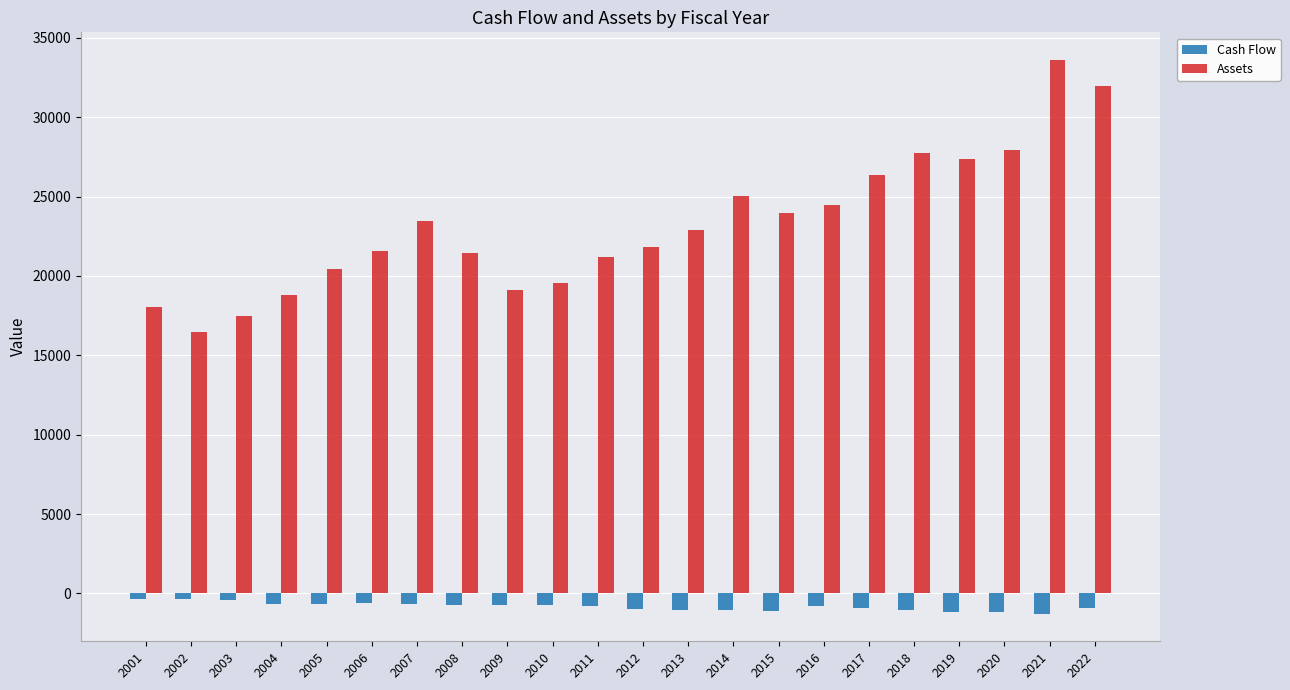

The value of Assets at 2005 is 10097.5. True or false?

False